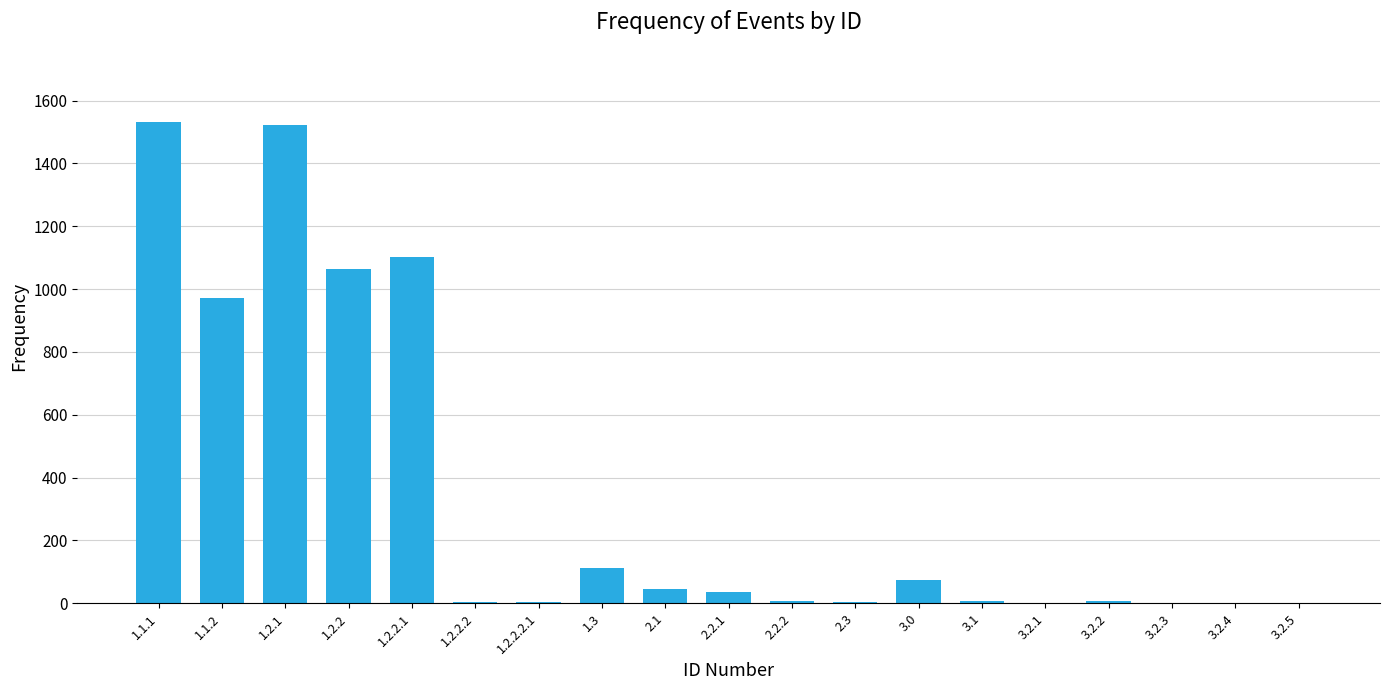

What is the average value?

342